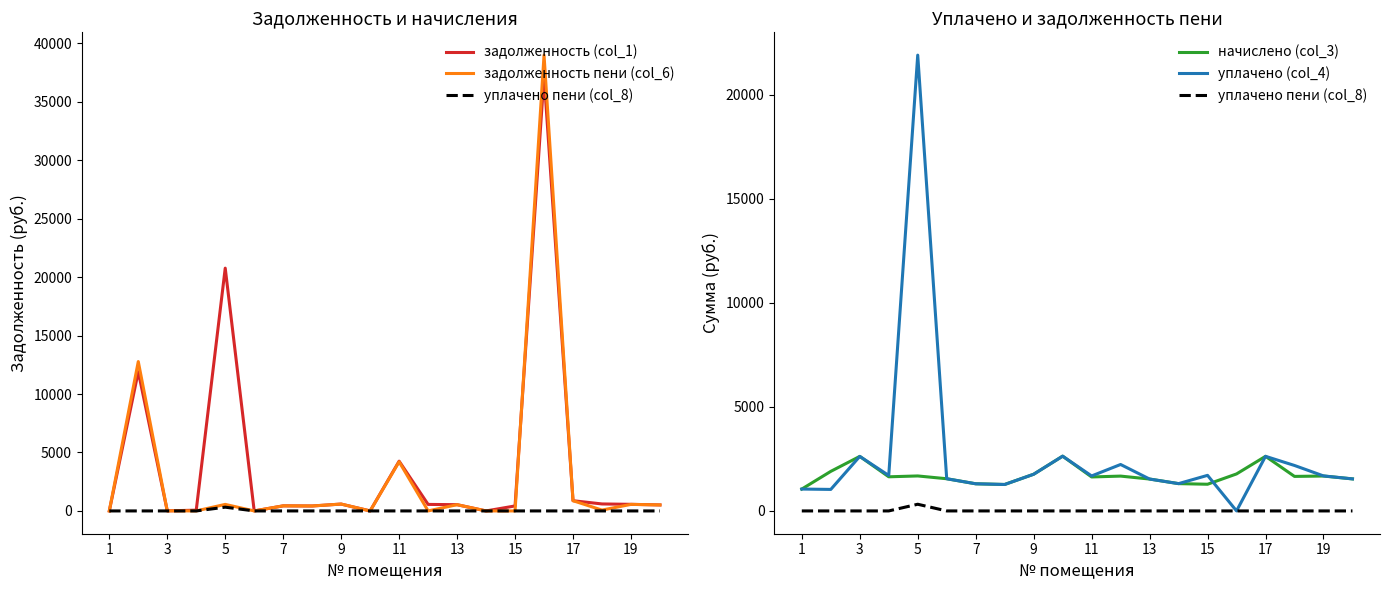

Does the chart display data point markers on the line(s)?

No